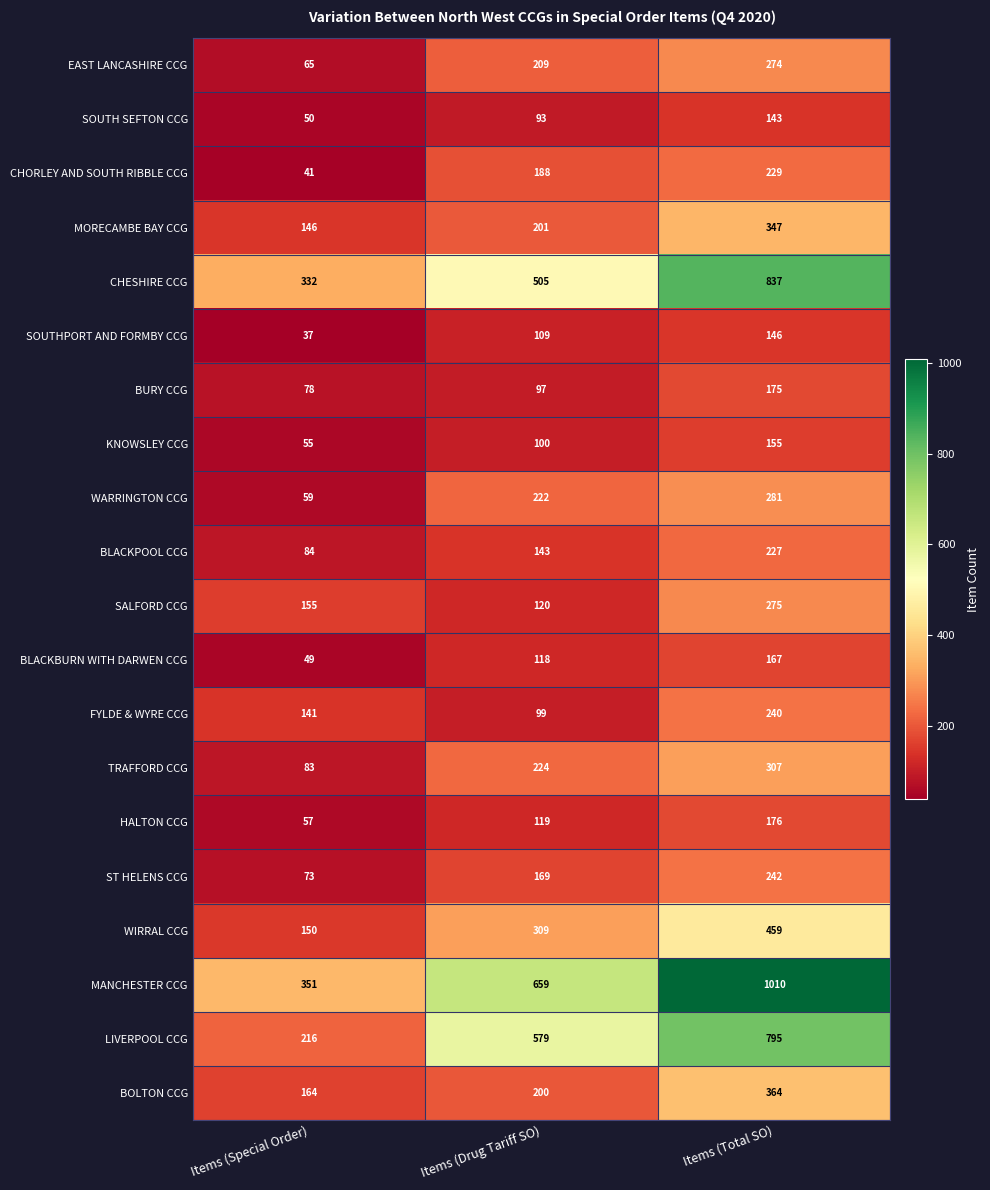

Count the number of categories in the chart.

3